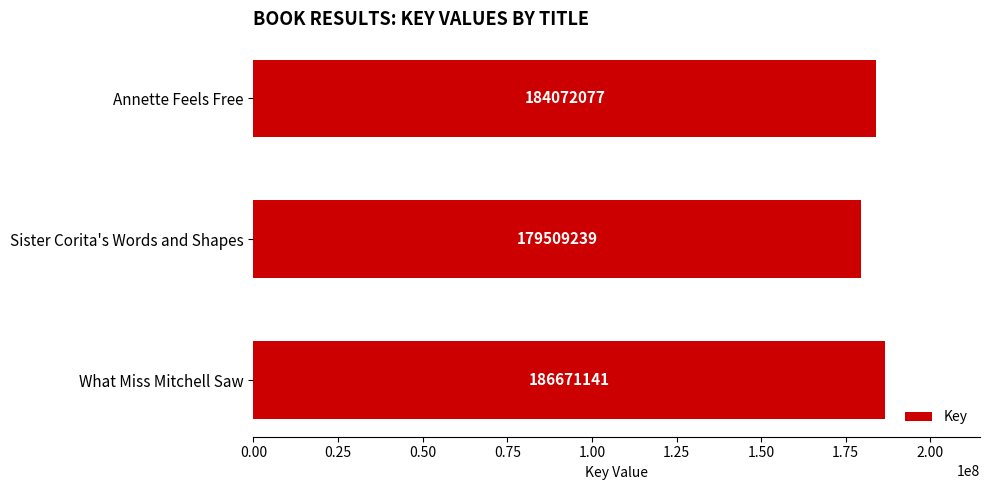

Reading bottom to top, transcribe all the data shown in this chart.

186671141	179509239	184072077